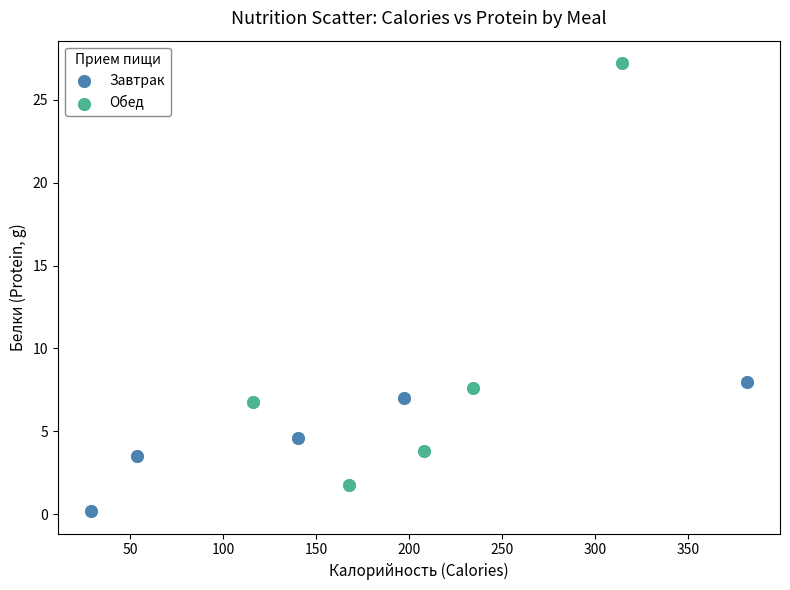

Which series reaches the minimum Y coordinate?

Завтрак